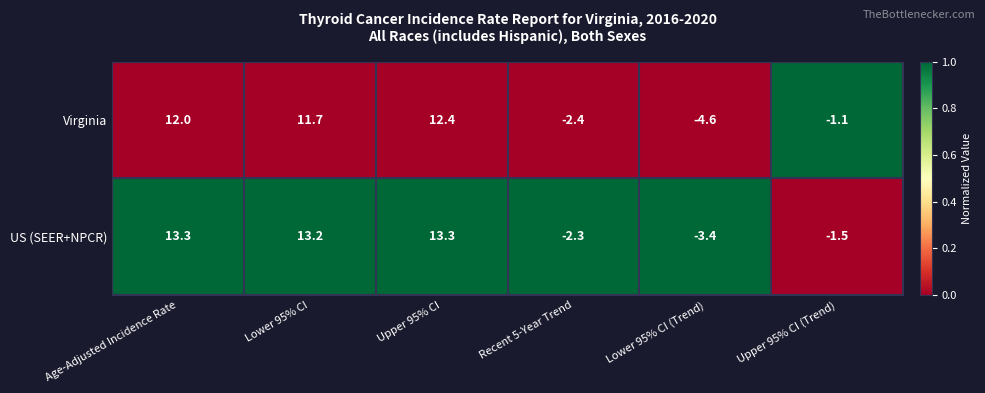

At which category does the chart reach its minimum across all series?

Lower 95% CI (Trend)